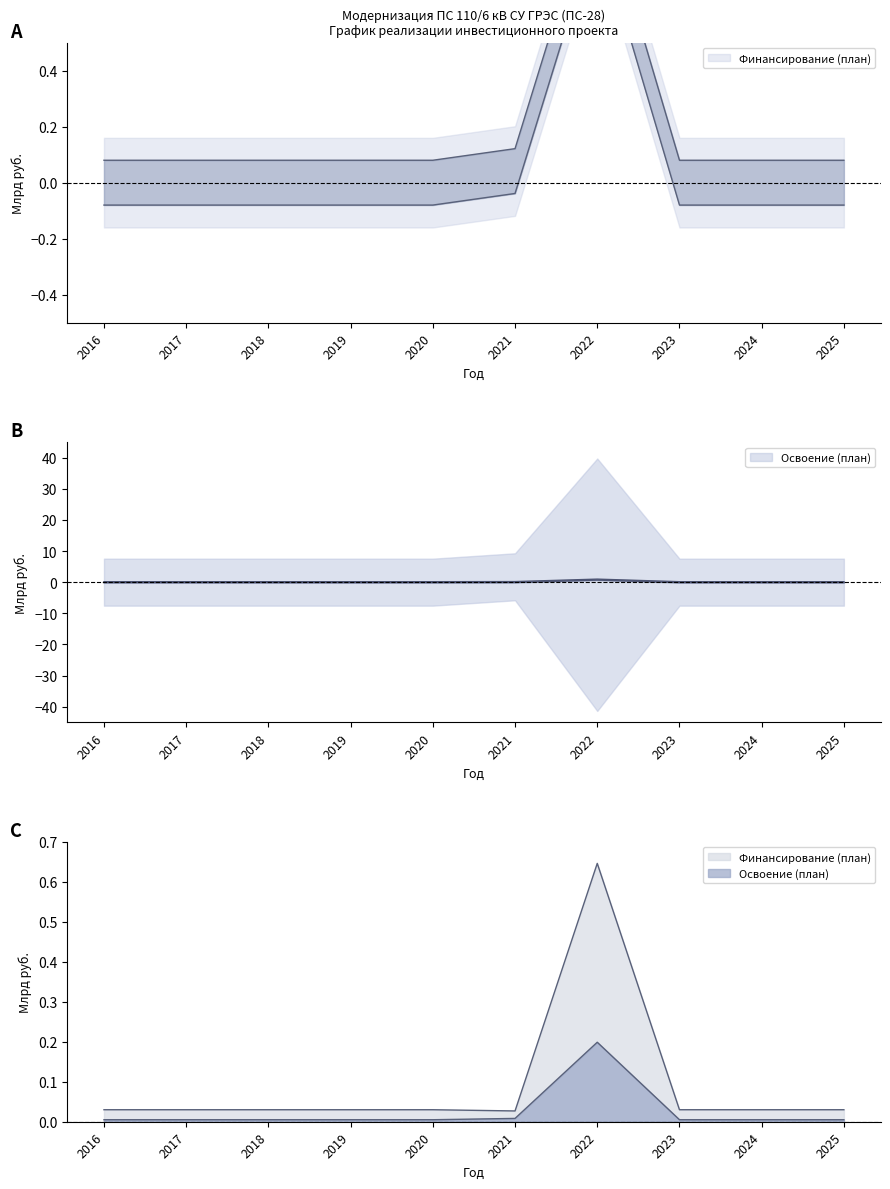

How many lines are shown in the chart?

5